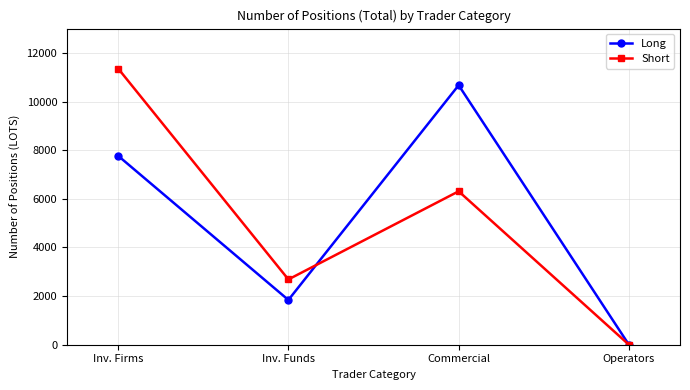

Rank the categories by Long value from lowest to highest.

Operators, Inv. Funds, Inv. Firms, Commercial